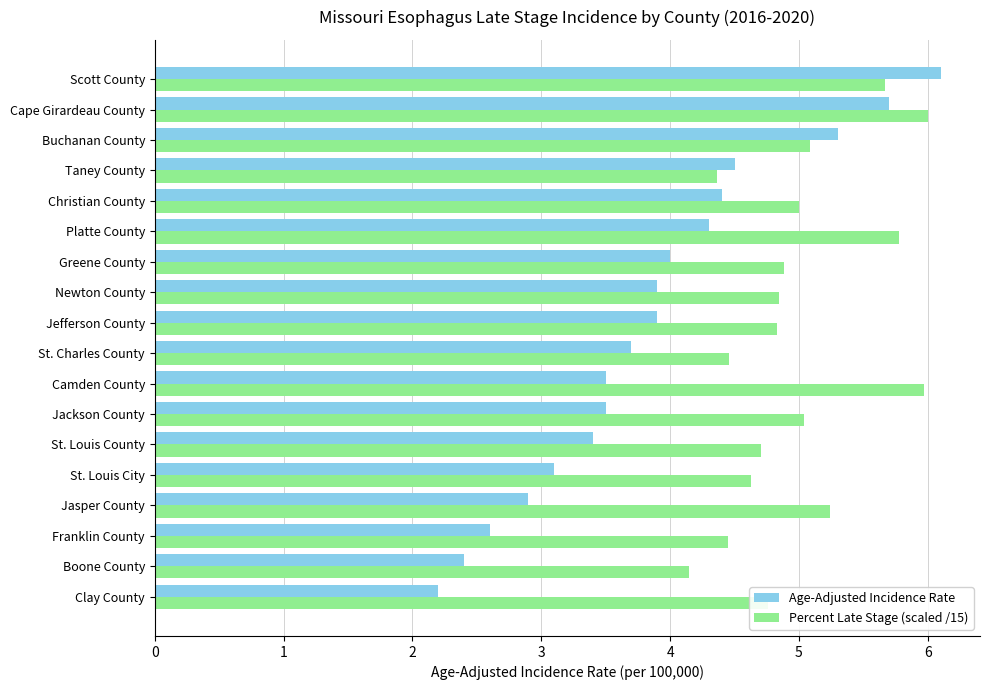

True or false: Percent Late Stage (scaled /15) has a value of 4.7 at St. Louis County.

True